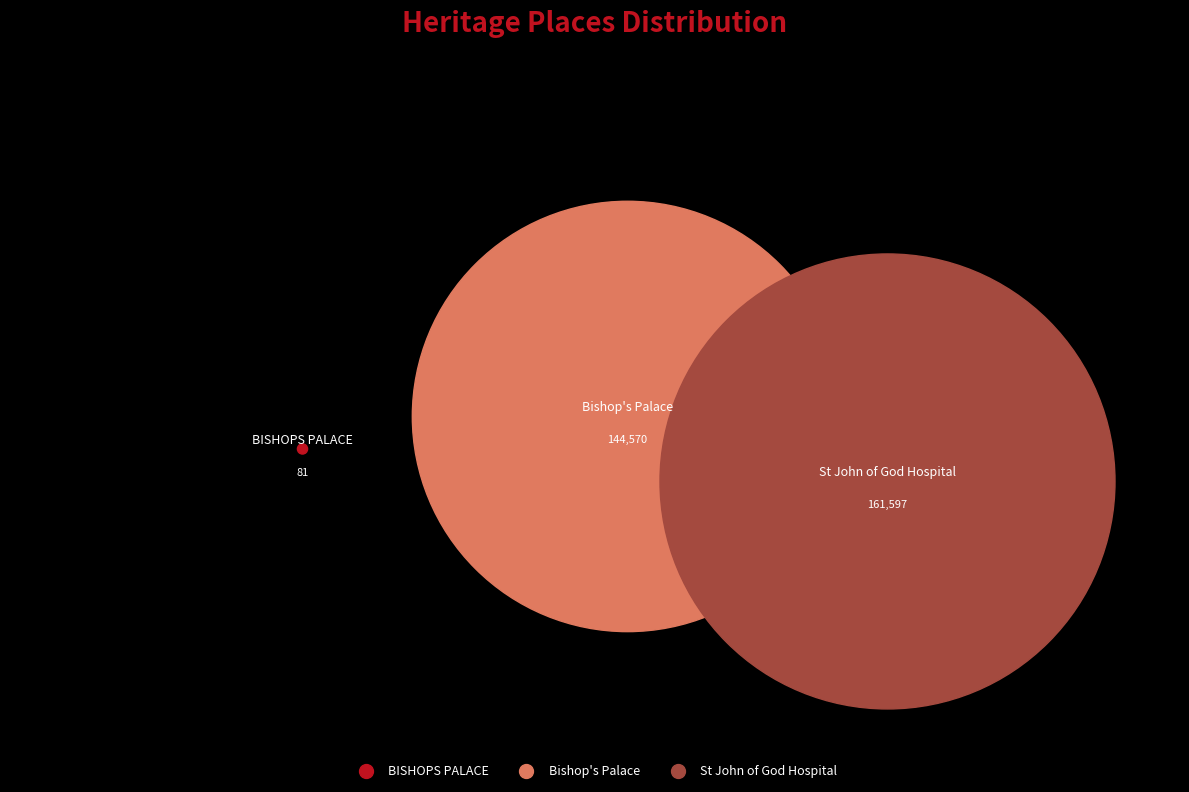

To the nearest percent, what is the average slice percentage?

33%